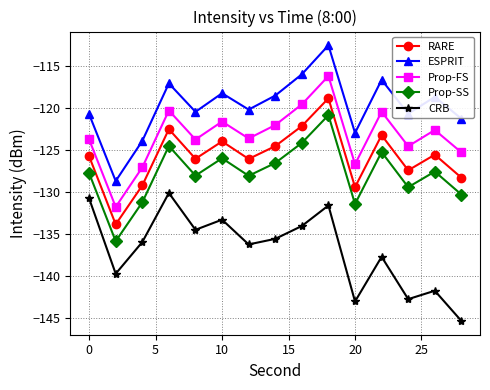

What is the maximum value shown in the chart?

-112.6